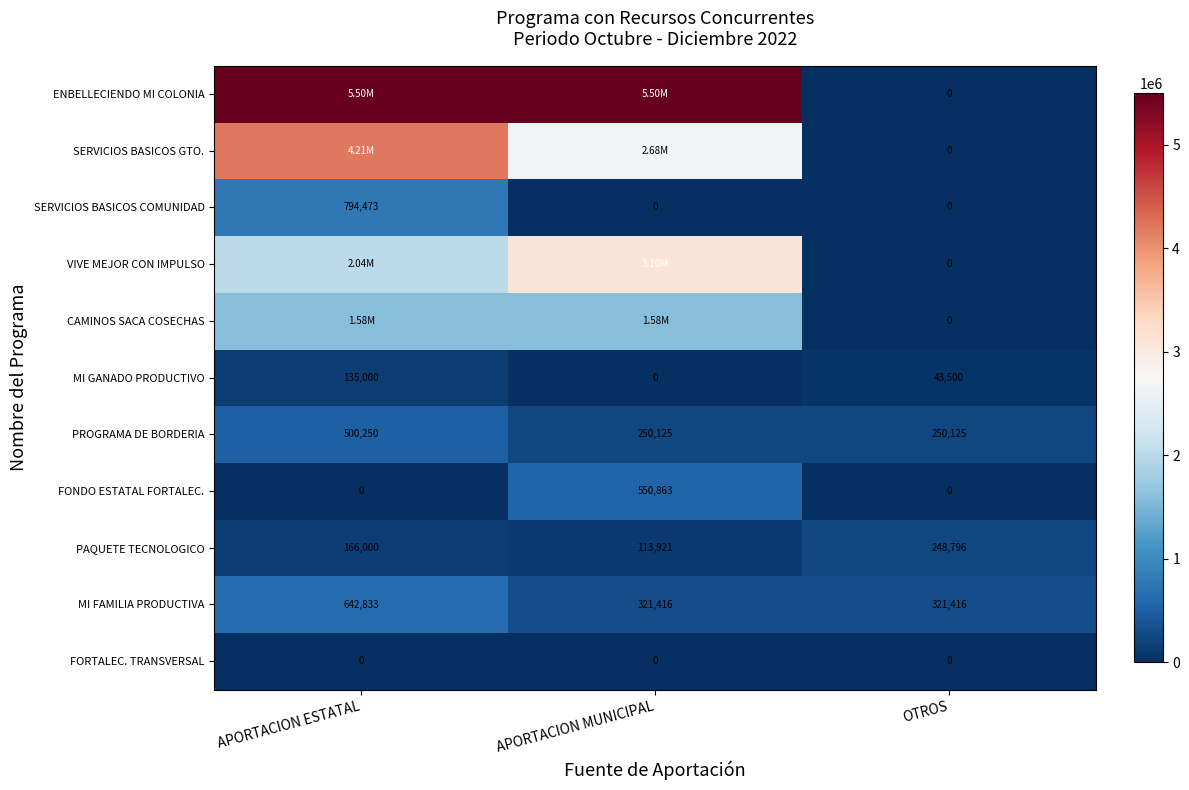

Which category has the lowest value in the MI GANADO PRODUCTIVO series?

APORTACION MUNICIPAL